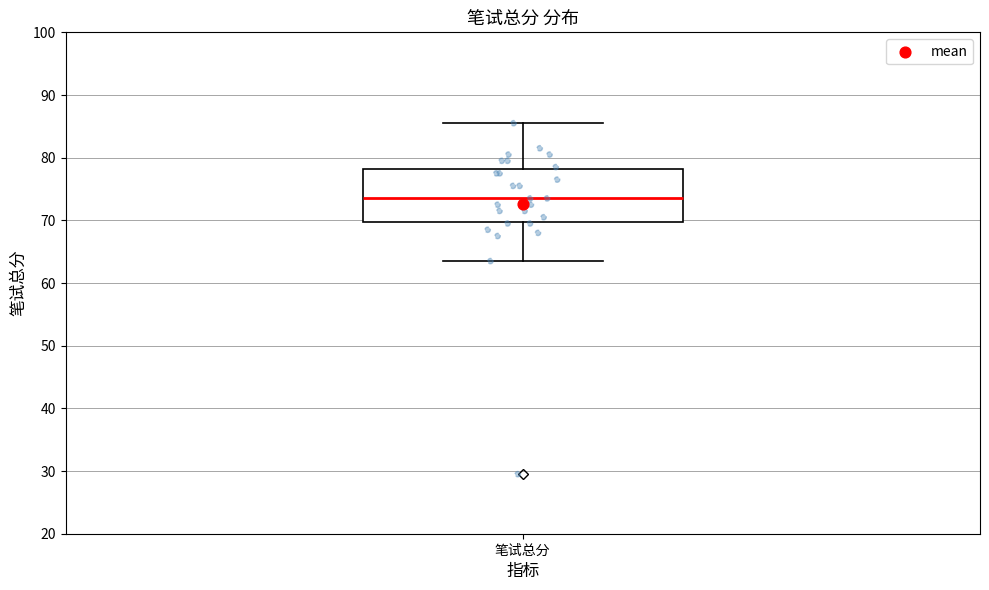

Read this box plot against the y-axis: the position of the median line, the range covered by the box, and the ends of both whiskers. The values are not printed on the chart, so give them approximately, as read against the axis.

median 74, box 70 to 78, whiskers 64 to 86